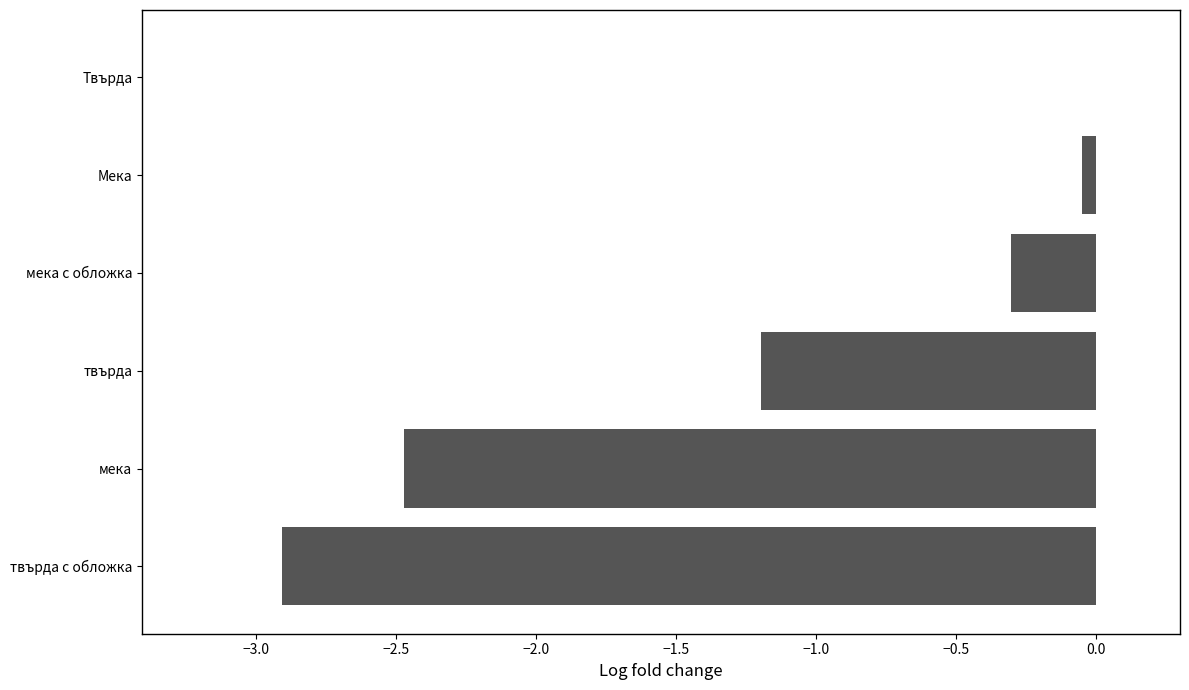

Where is the data nearest to the value -1?

твърда